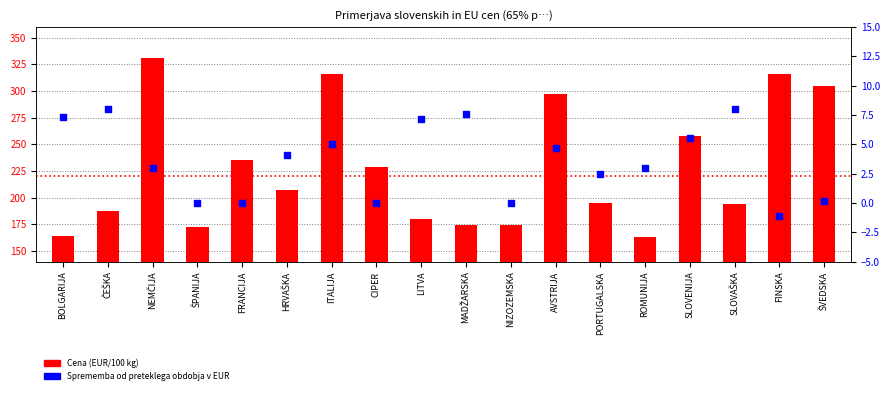

At how many categories does at least one series exceed 191?

11